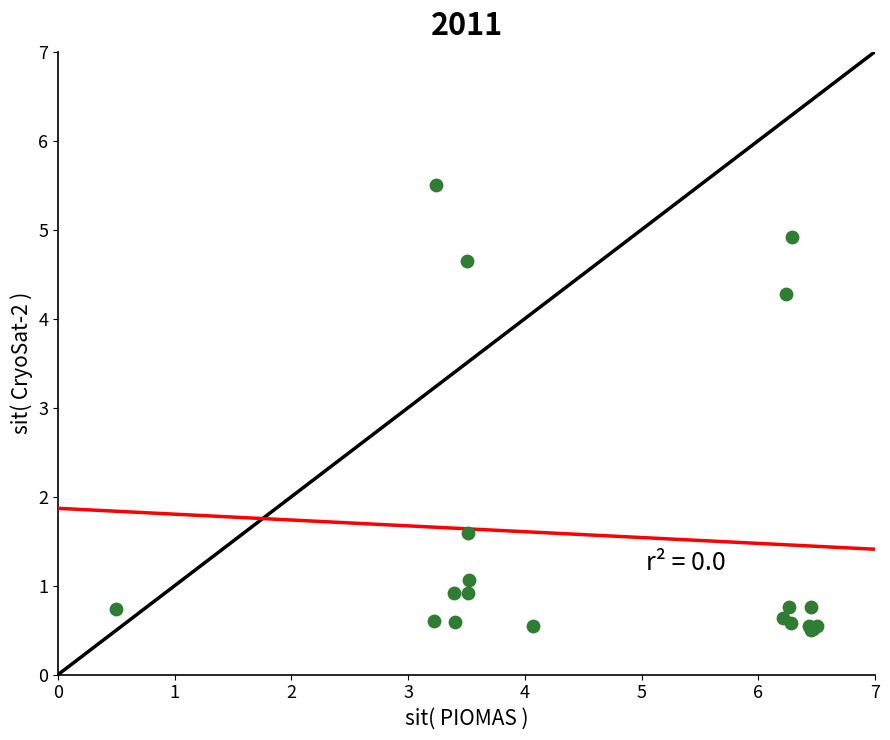

What Y value in the scatter plot is closest to 3?

4.3